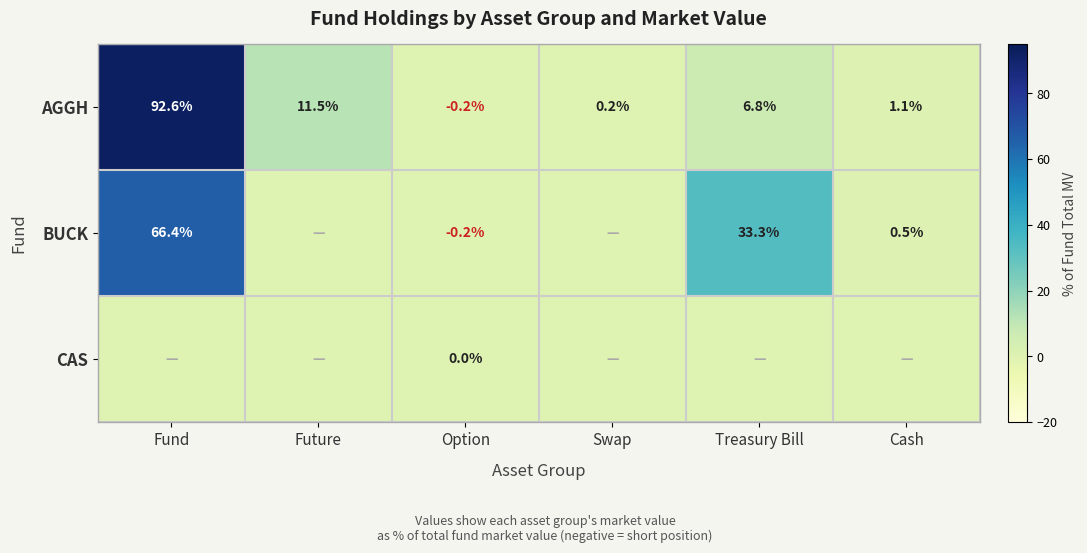

Is it true that AGGH equals 1.1 at Cash?

True